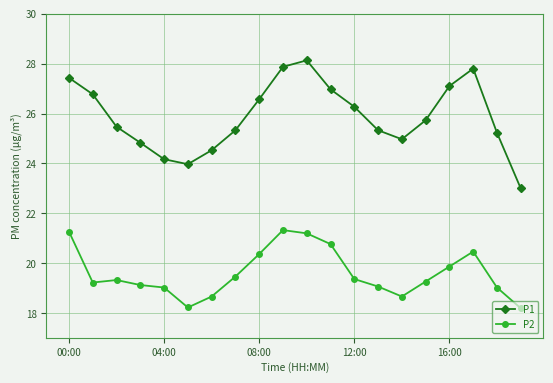

Does the chart display data point markers on the line(s)?

Yes